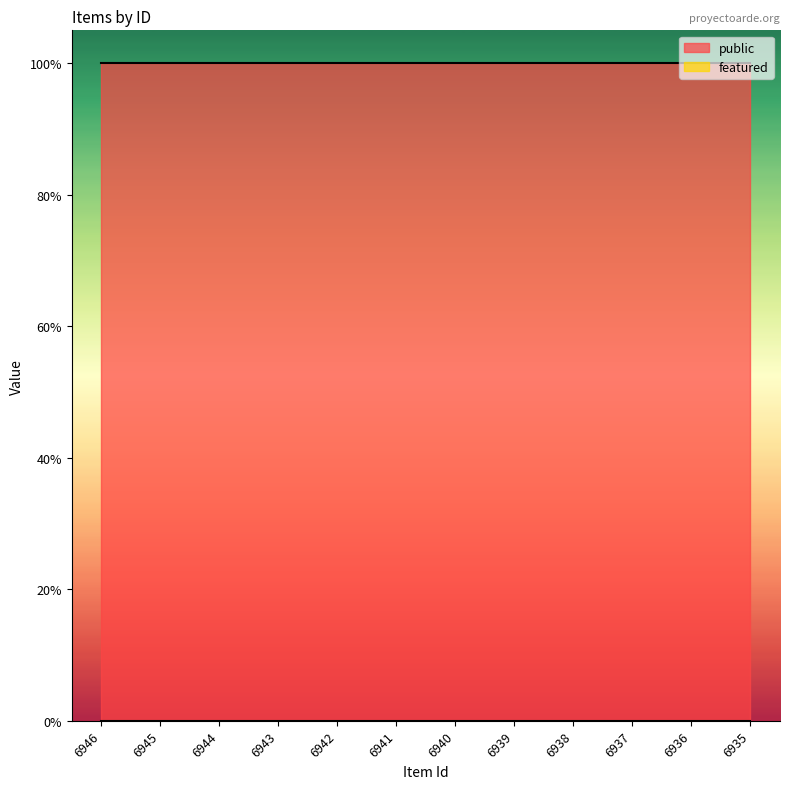

List the series in order of their overall mean, lowest first.

featured, public